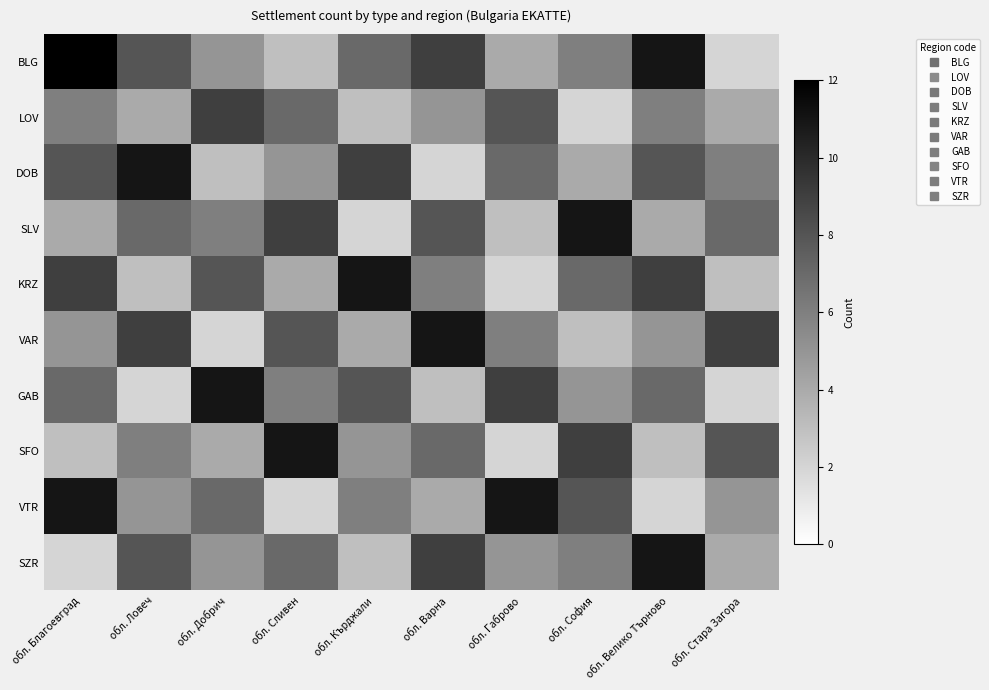

Between обл. Ловеч and обл. Габрово, which is larger?

обл. Ловеч